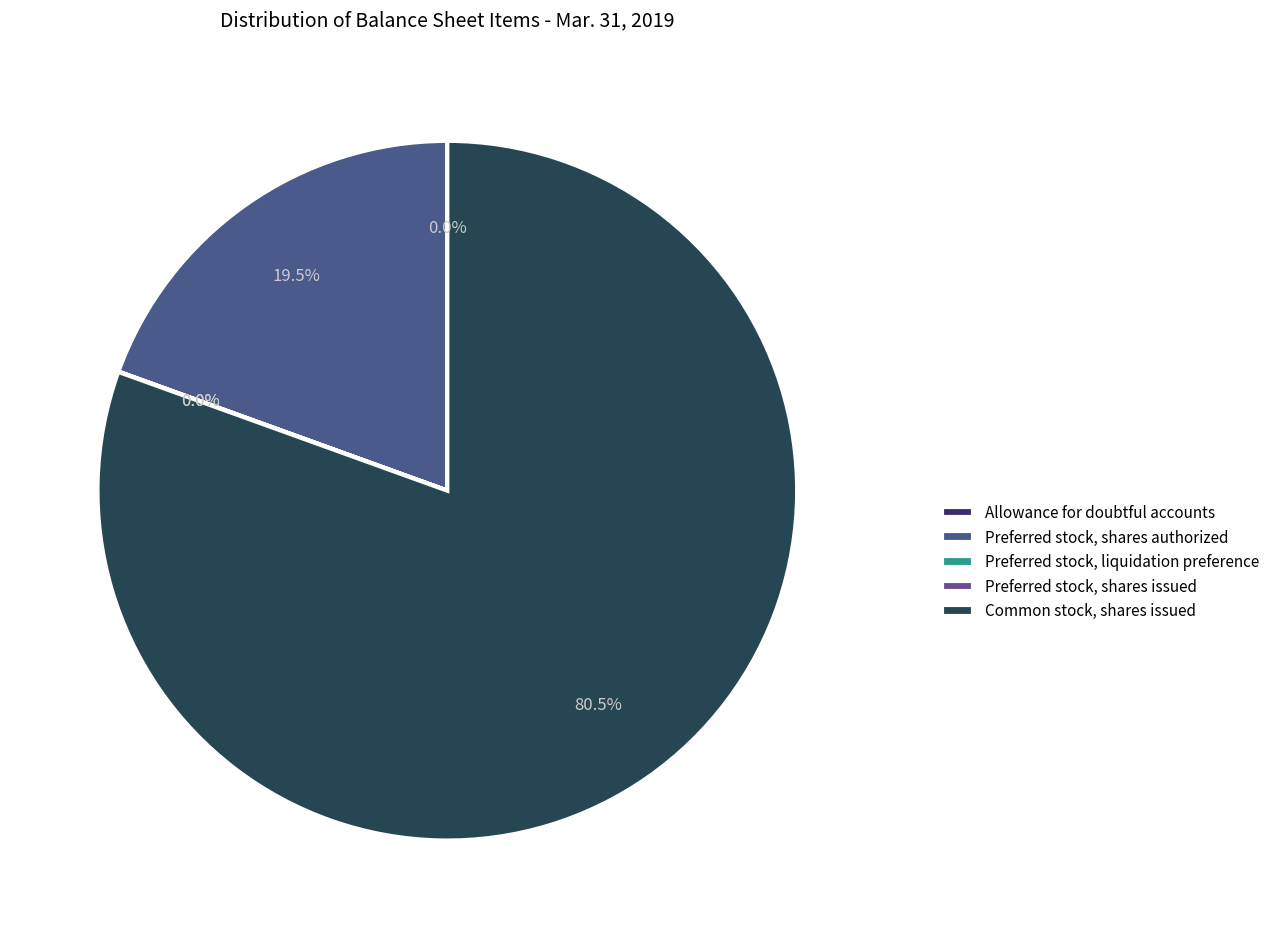

Which has a higher value, Common stock, shares issued or Preferred stock, liquidation preference?

Common stock, shares issued